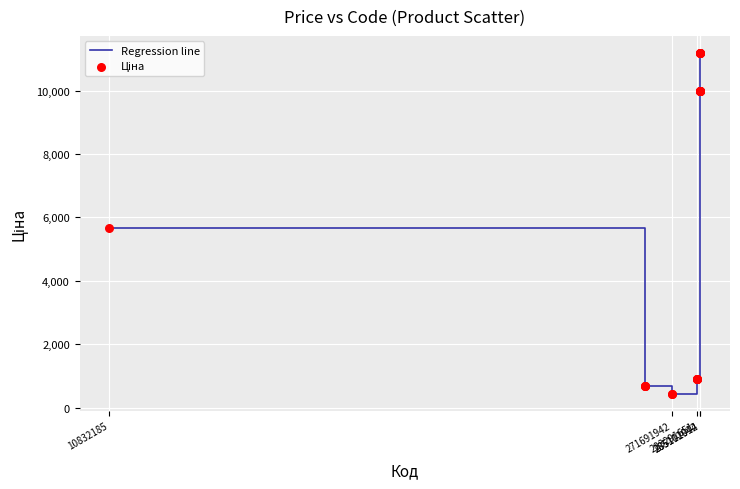

What is the maximum value shown in the chart?

11188.2